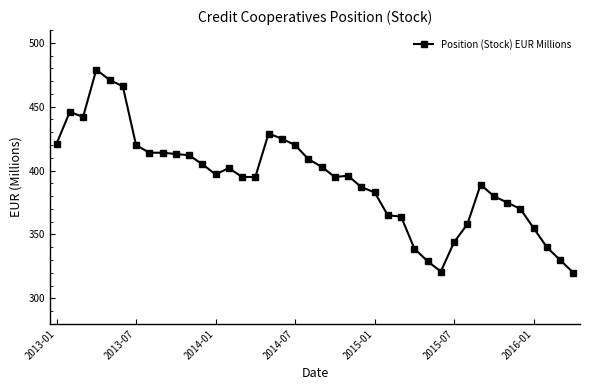

True or false: the data has more than 1 interior local peaks.

True